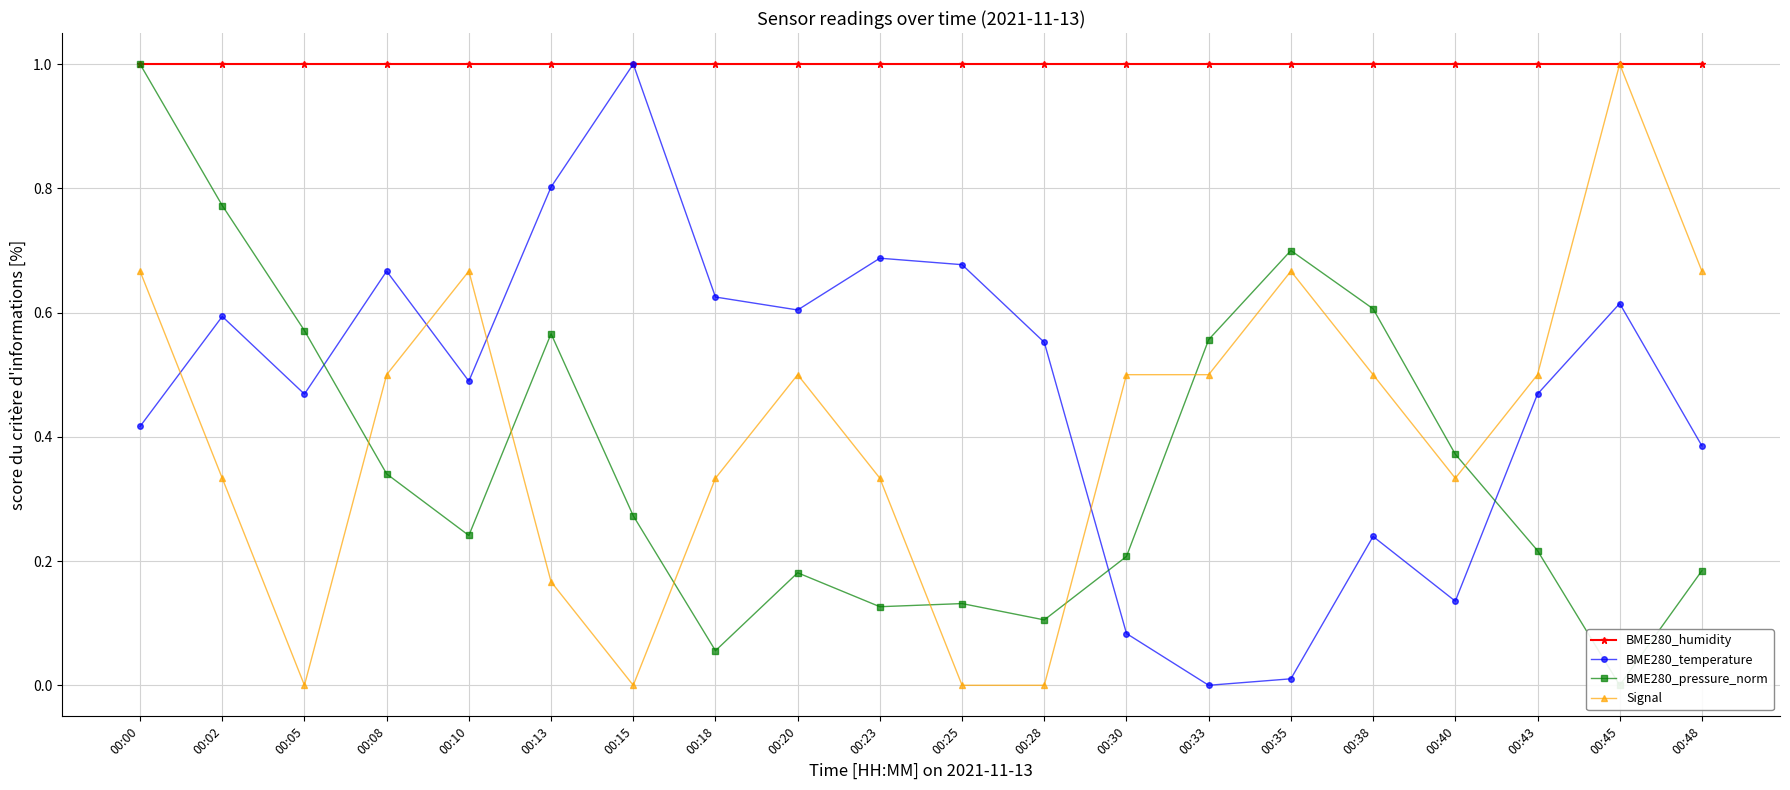

True or false: Signal and BME280_humidity cross at least once.

False